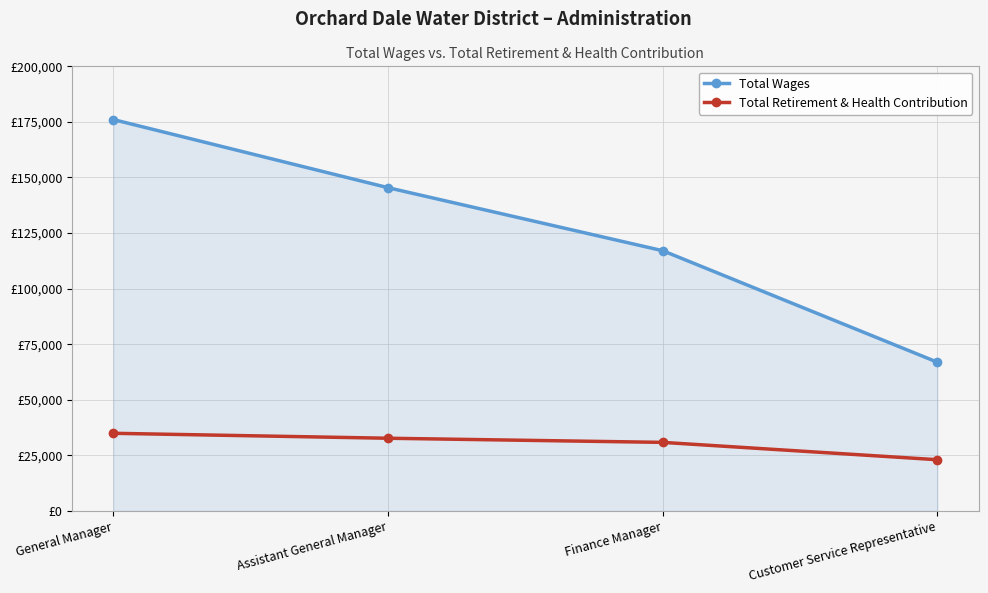

Between Finance Manager and Assistant General Manager, which is larger?

Assistant General Manager